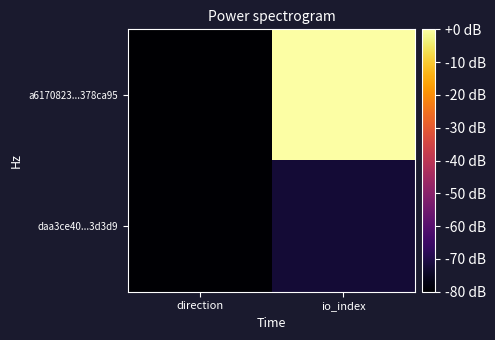

Between direction and io_index, which series saw the biggest shift?

a6170823...378ca95